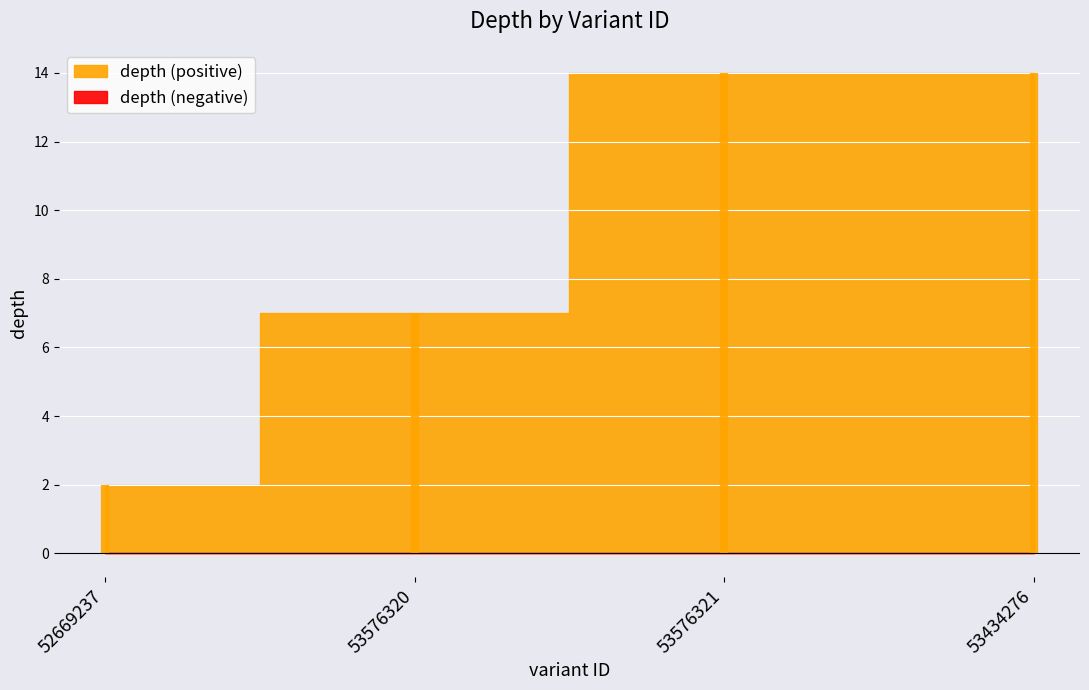

Count the number of categories in the chart.

4